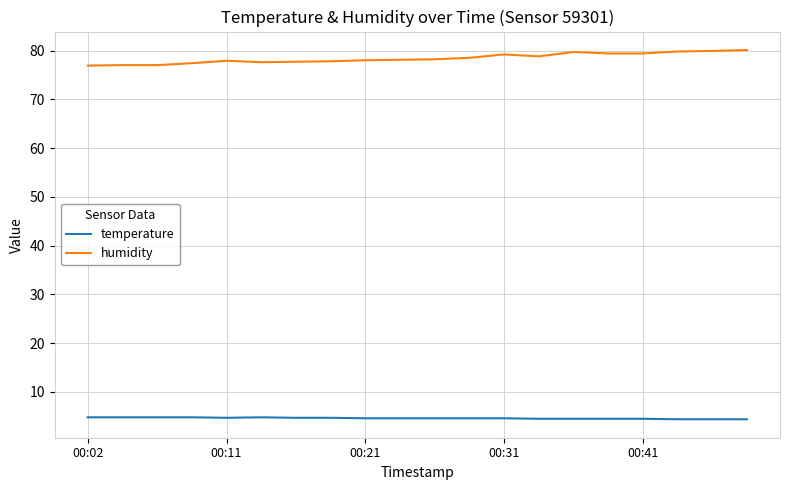

How many categories are shown in the chart?

20